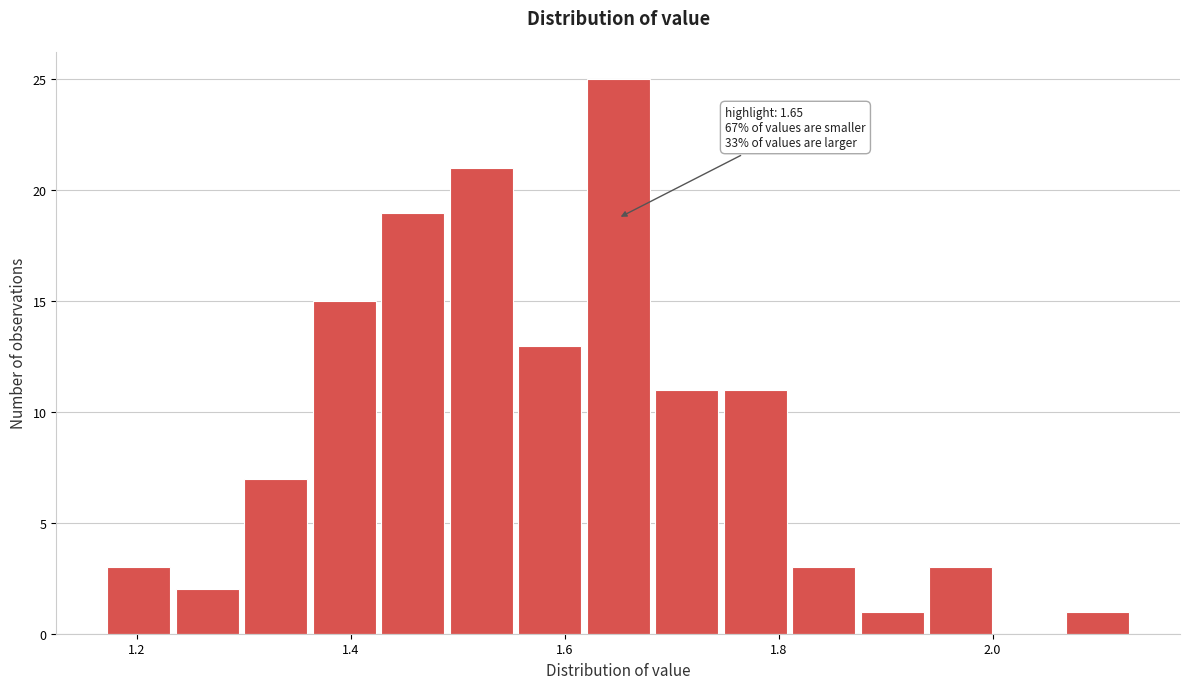

Read against the x-axis, roughly where is the centre of the tallest bar?

1.66